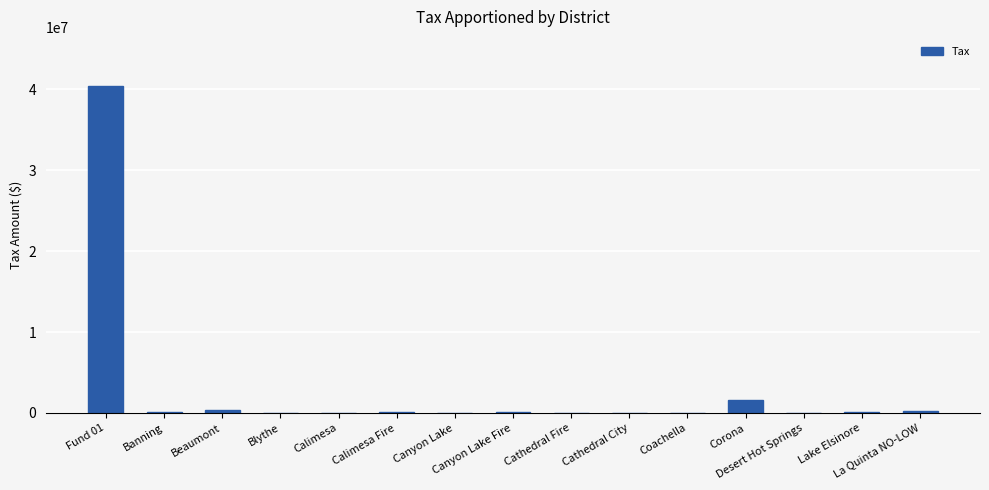

What is the maximum value shown in the chart?

40413257.0